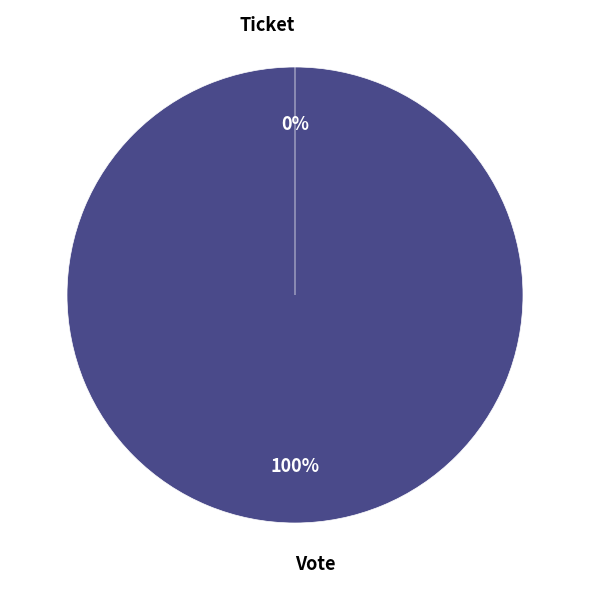

Which category has the smallest portion of the pie?

Ticket